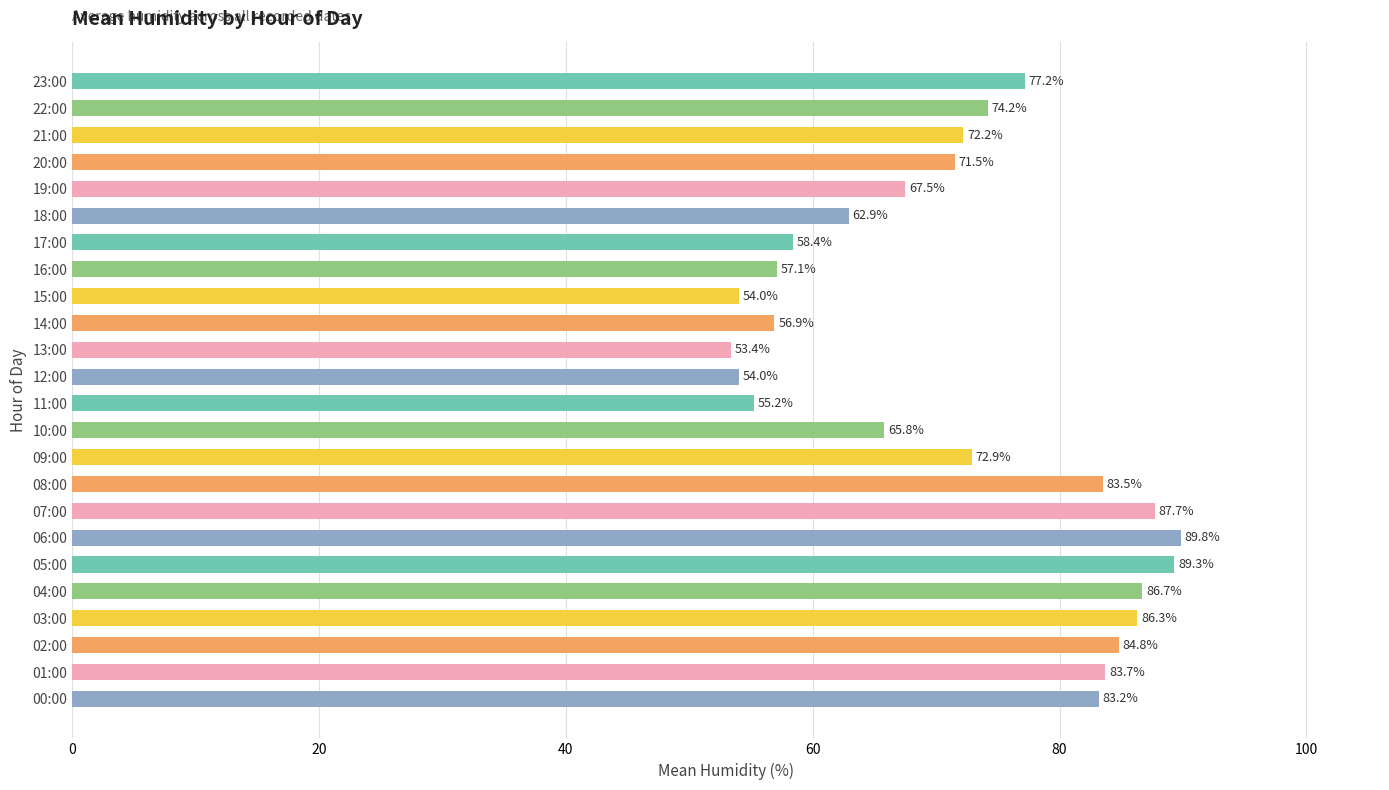

Count the number of categories in the chart.

24